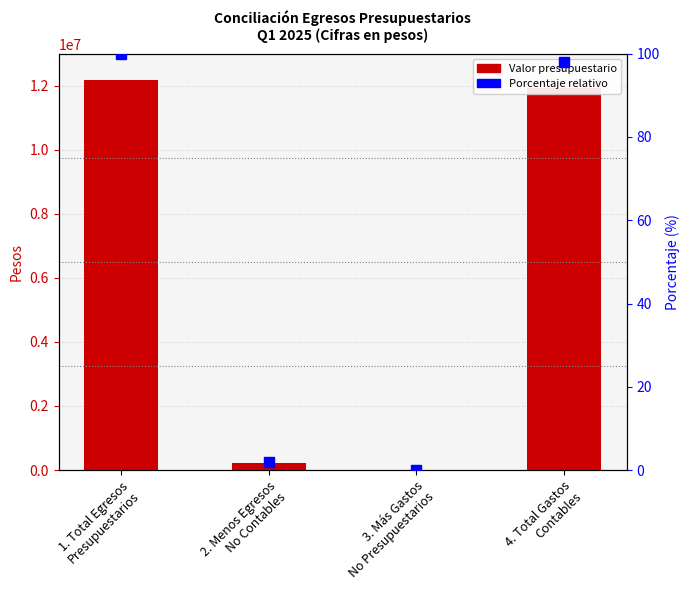

How many bars are there in total?

4